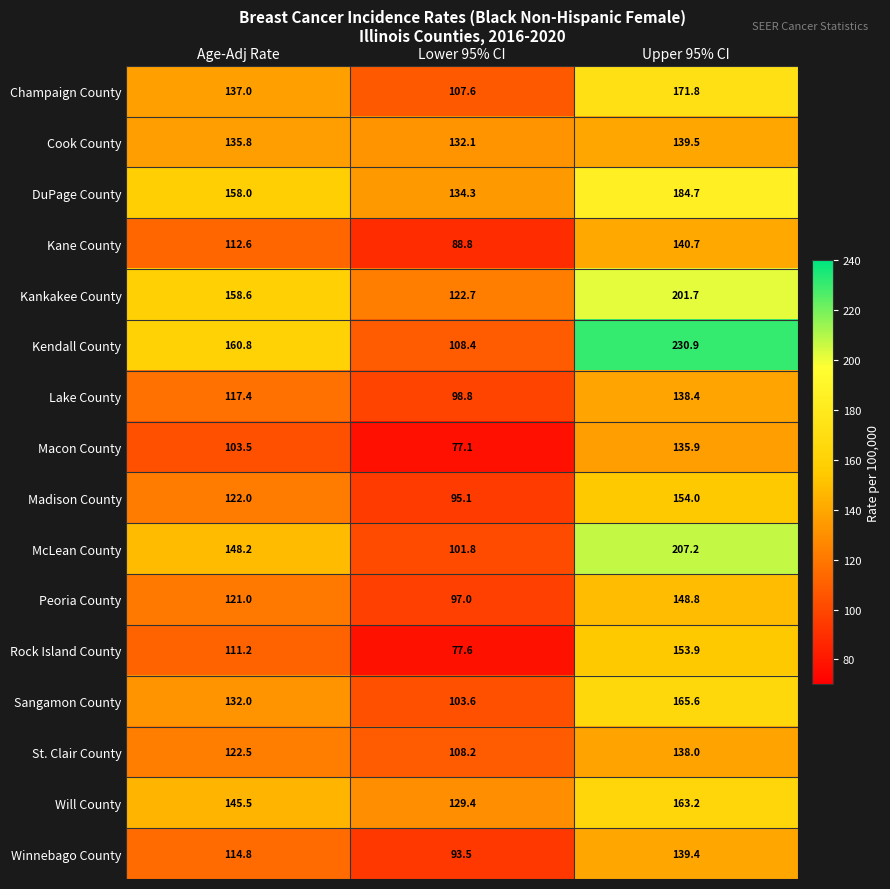

The value of Peoria County at Upper 95% CI is 148.8. True or false?

True